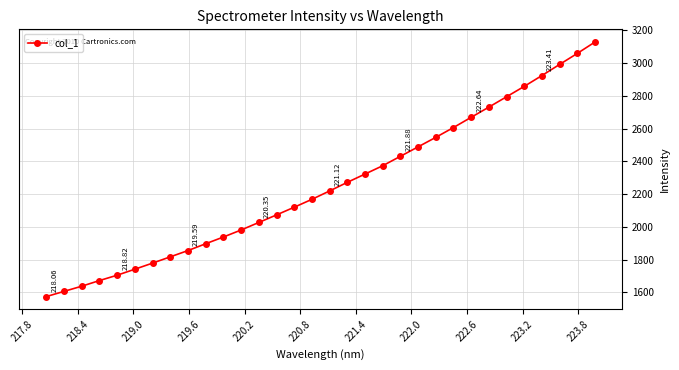

What is the difference between the maximum and minimum values?

1554.2